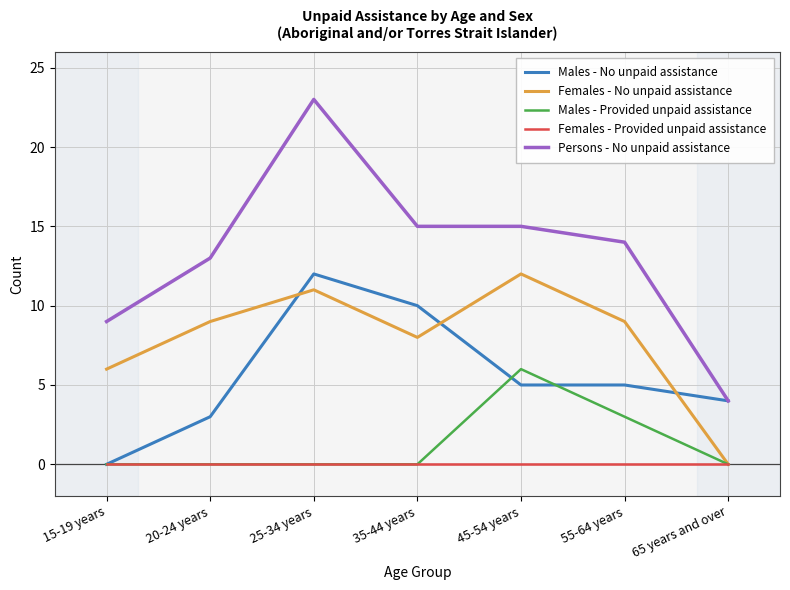

At 45-54 years, list the series in order from largest to smallest.

Persons - No unpaid assistance, Females - No unpaid assistance, Males - Provided unpaid assistance, Males - No unpaid assistance, Females - Provided unpaid assistance